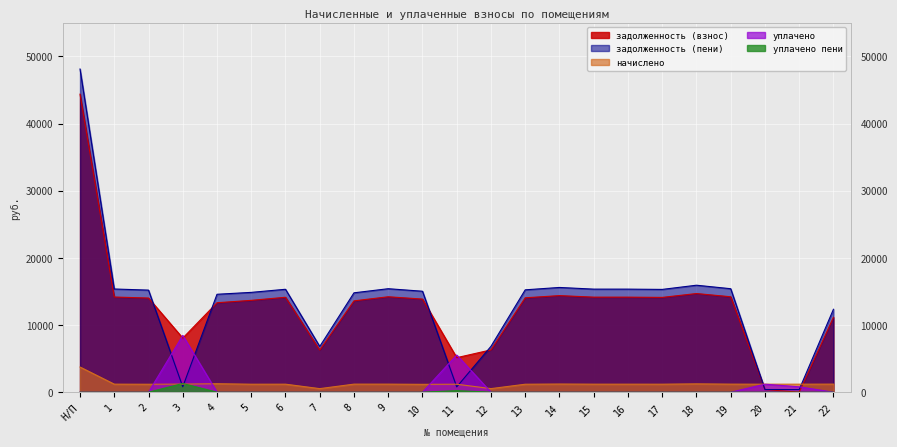

At which category is the sum across all series the highest?

Н/П